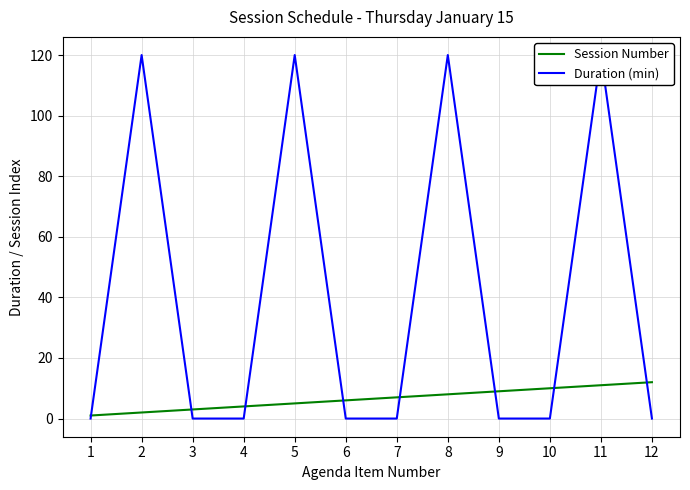

Which series has the largest range (max minus min)?

Duration (min)